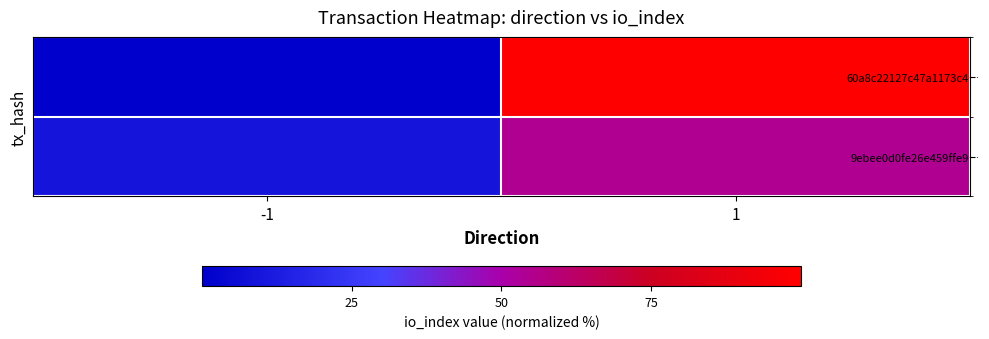

At how many categories does at least one series exceed 91?

1